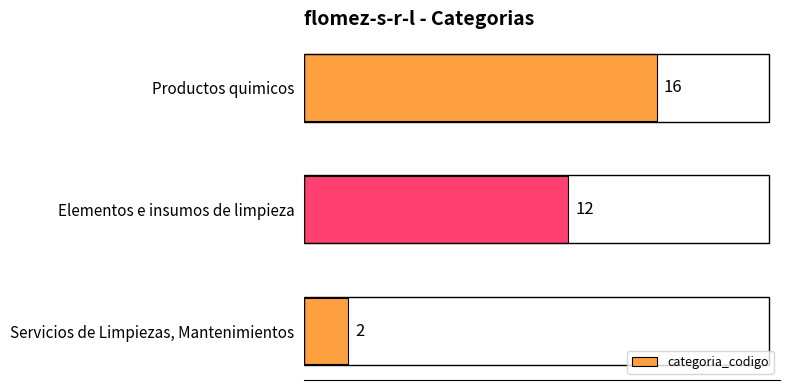

Between Productos quimicos and Servicios de Limpiezas, Mantenimientos, which is larger?

Productos quimicos